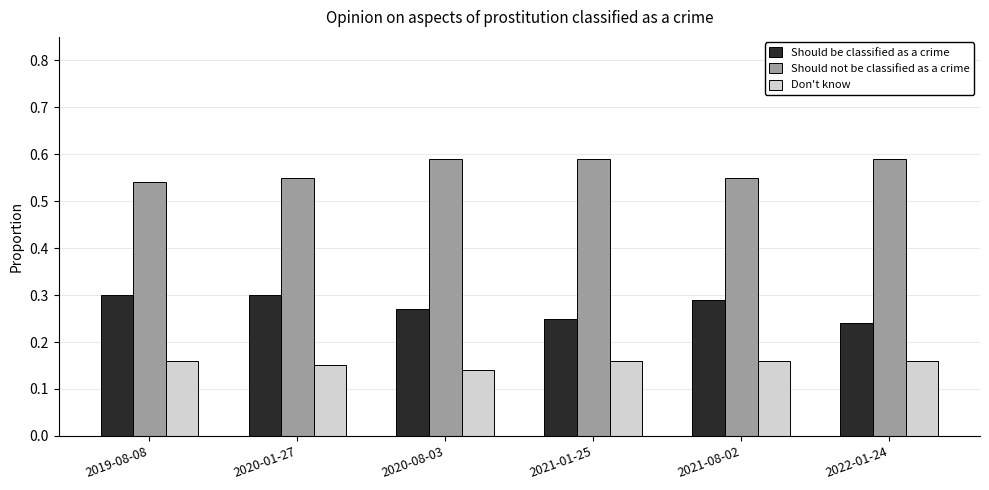

The value of Should not be classified as a crime at 2020-08-03 is 0.2. True or false?

False